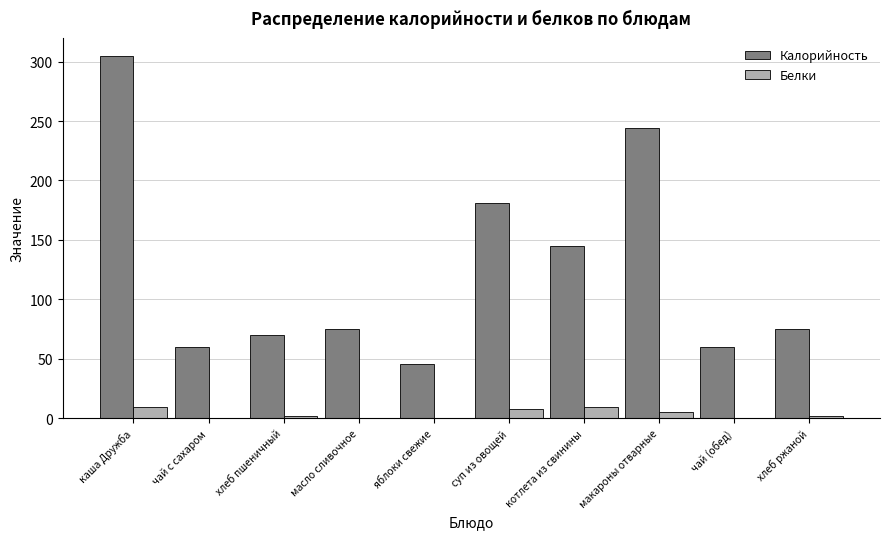

Where is Калорийность nearest to the value 175?

суп из овощей